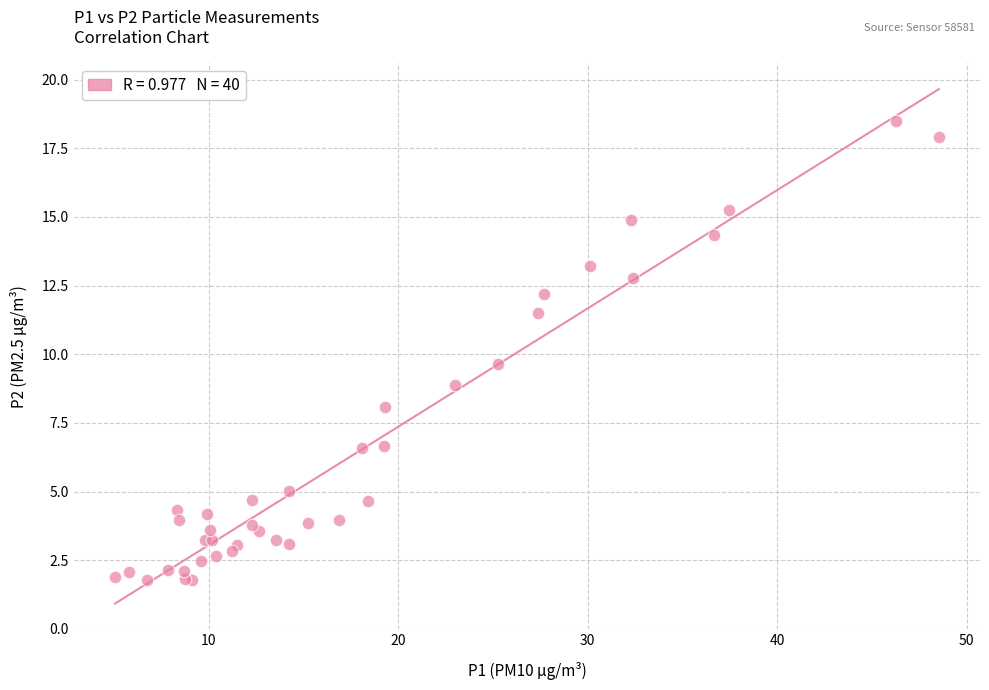

What Y value in the scatter plot is closest to 10?

9.7